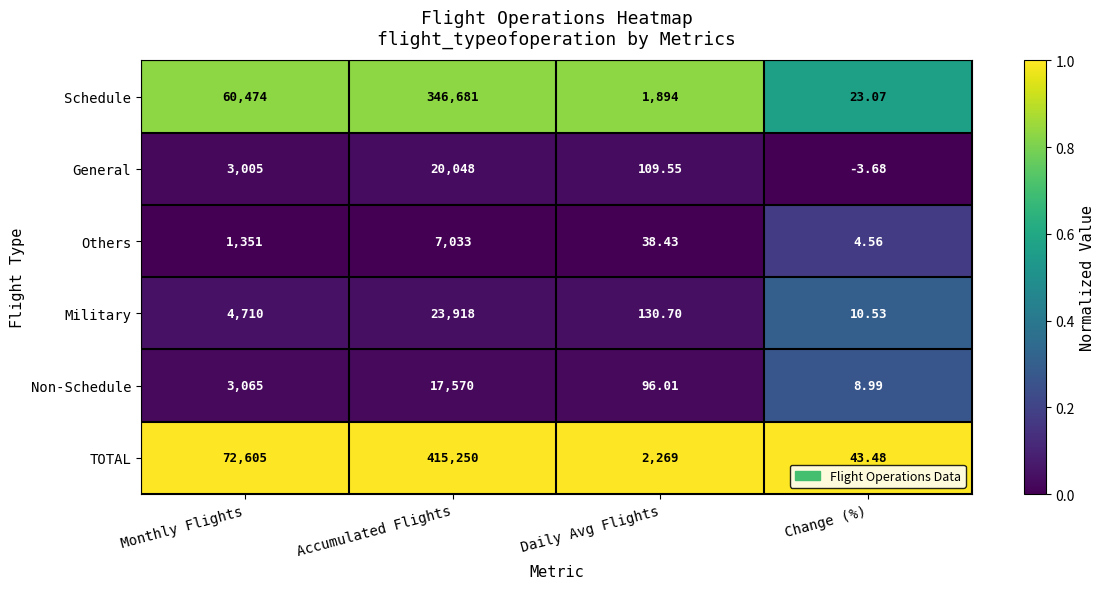

Which series has the largest total across all categories?

TOTAL